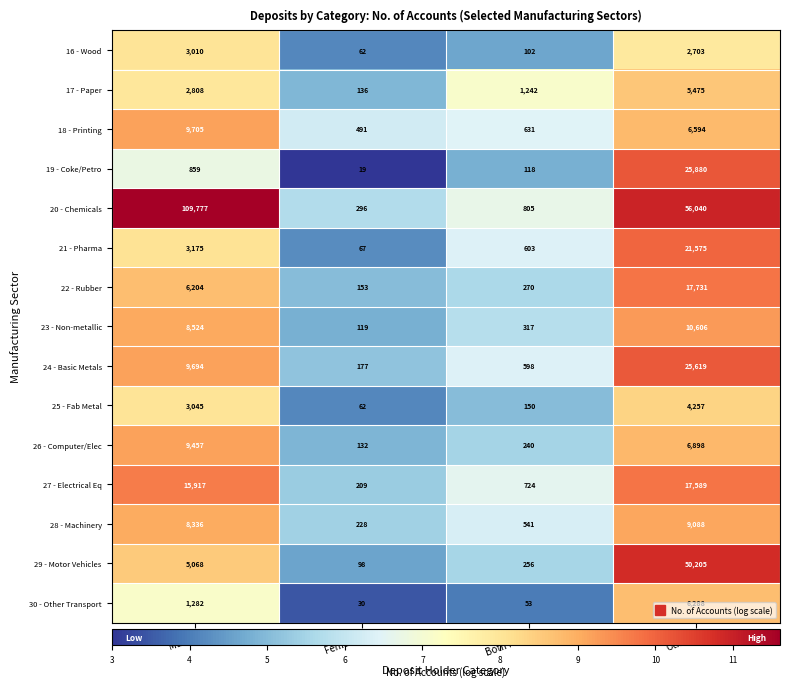

List the series in order of their peak value, highest first.

20 - Chemicals, 29 - Motor Vehicles, 19 - Coke/Petro, 24 - Basic Metals, 21 - Pharma, 22 - Rubber, 27 - Electrical Eq, 23 - Non-metallic, 18 - Printing, 26 - Computer/Elec, 28 - Machinery, 30 - Other Transport, 17 - Paper, 25 - Fab Metal, 16 - Wood